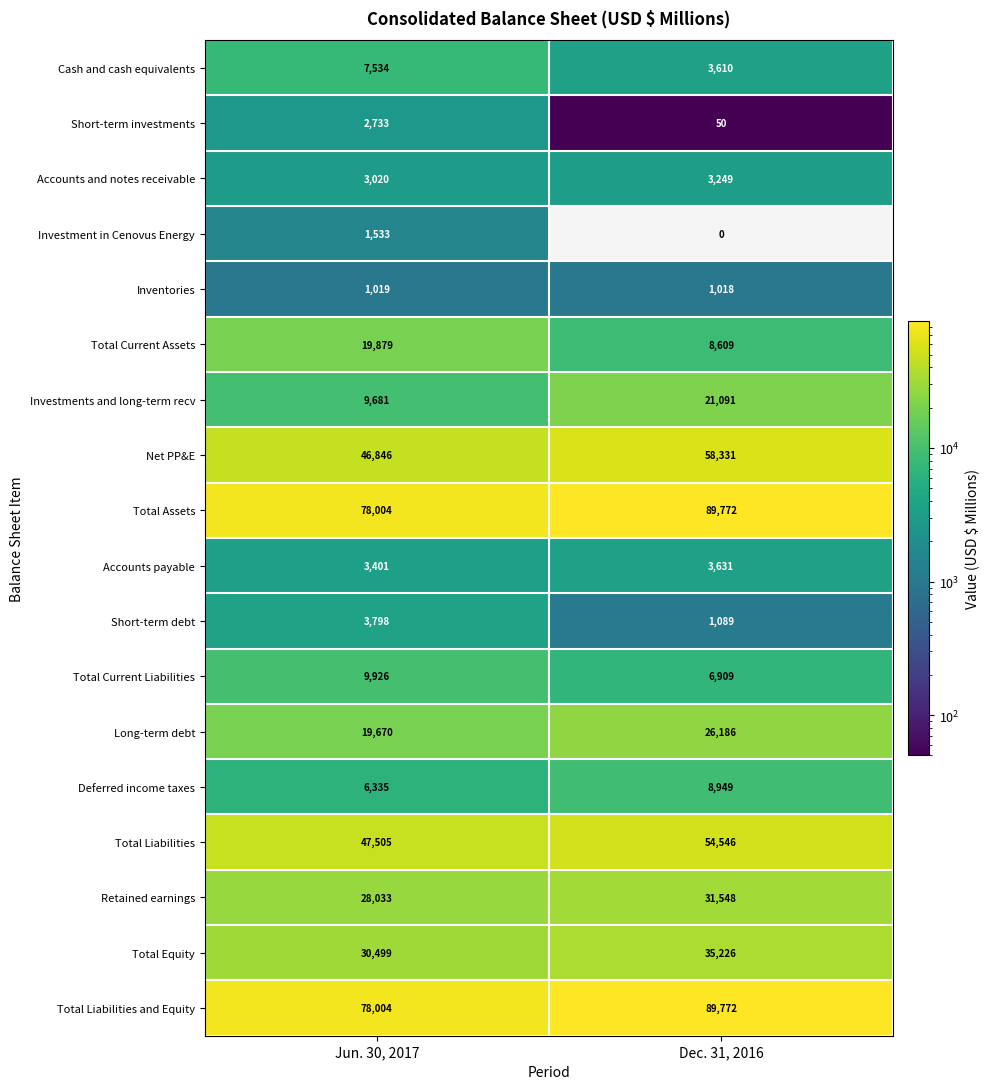

What is the sum of the Accounts and notes receivable values at Jun. 30, 2017 and Dec. 31, 2016?

6269